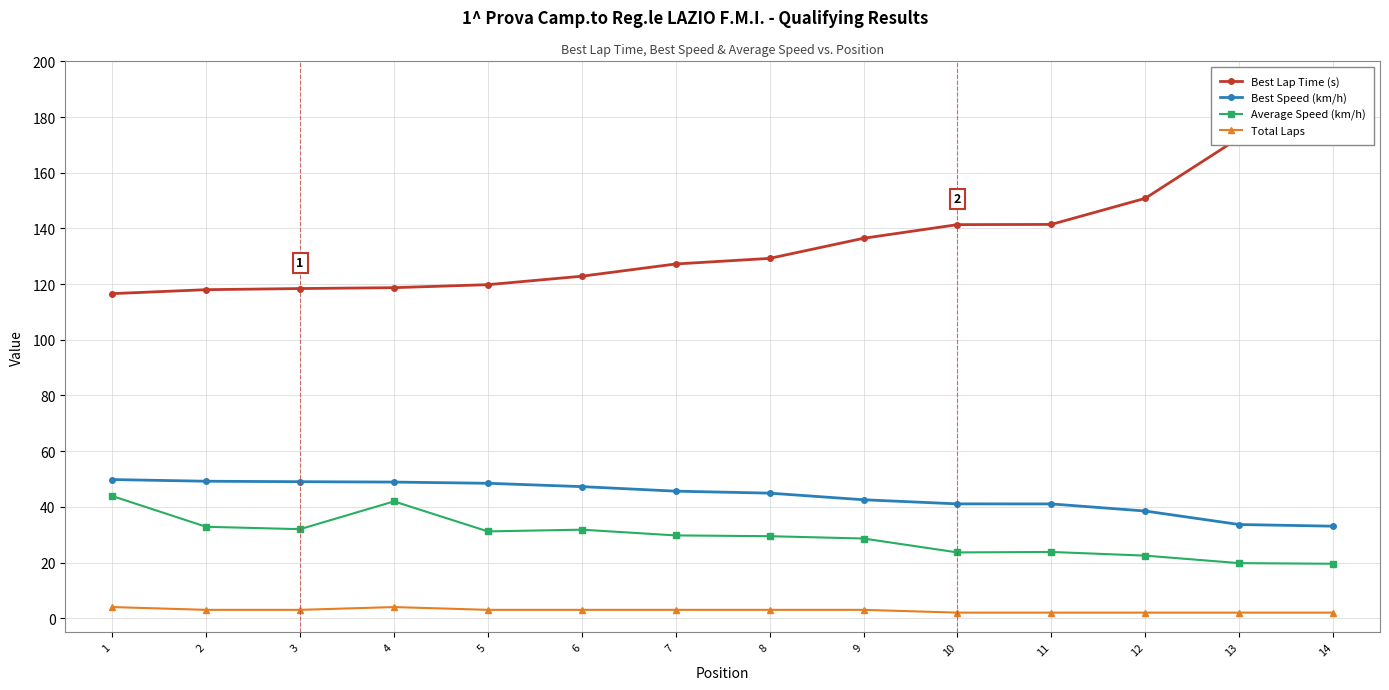

At how many categories does at least one series exceed 64?

14